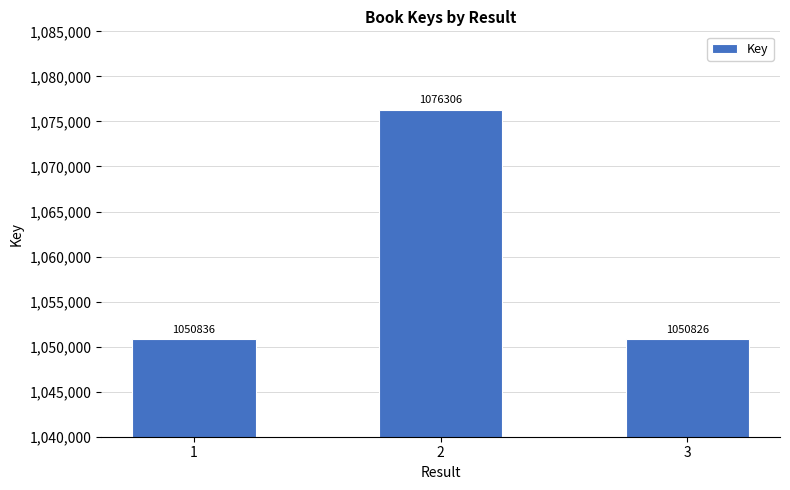

What value does the data have at 1, to the nearest 10?

1050840